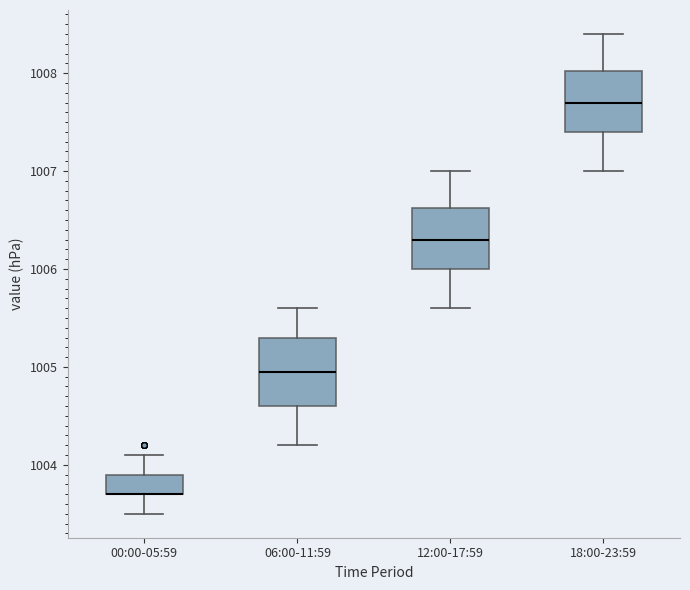

Where does the lower whisker of the box for 12:00-17:59 end on the y-axis? The values are not printed on the chart, so give them approximately, as read against the axis.

1005.6